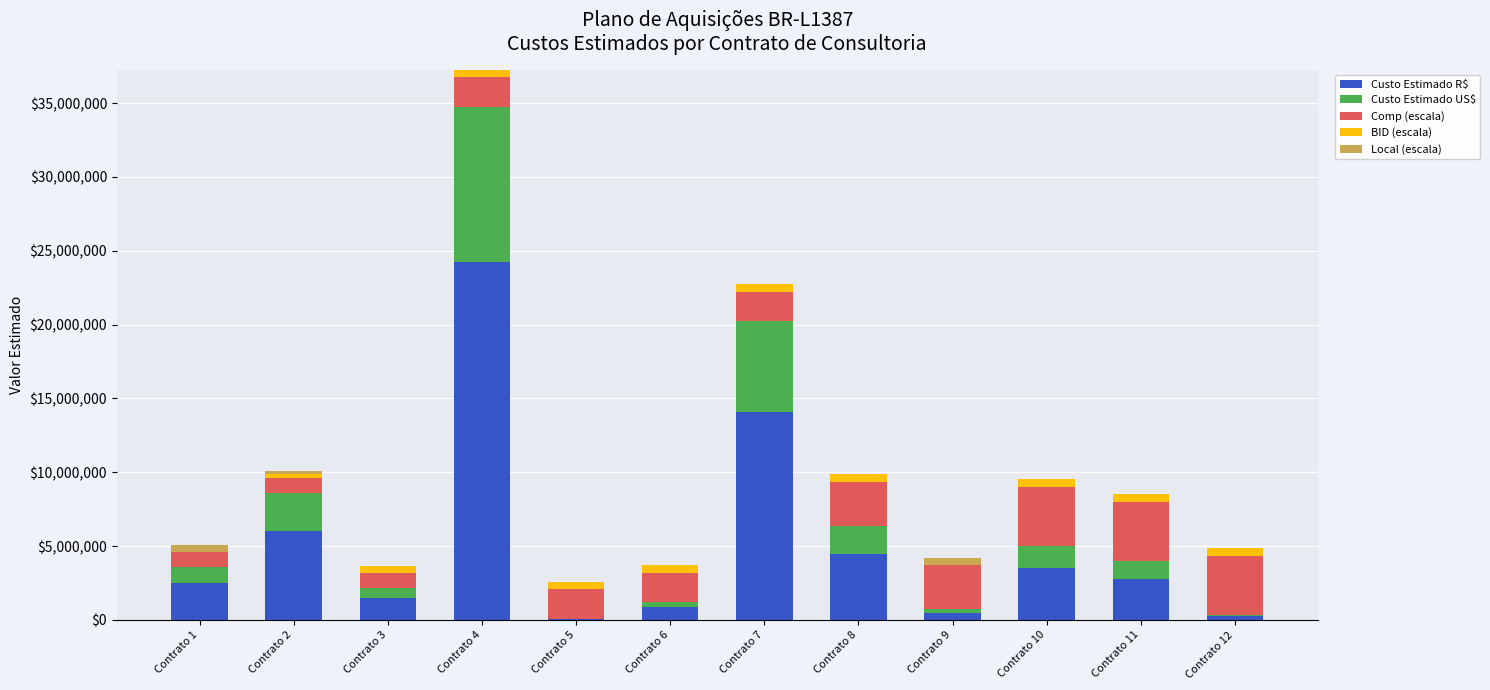

At which label does Custo Estimado R$ reach its peak?

Contrato 4